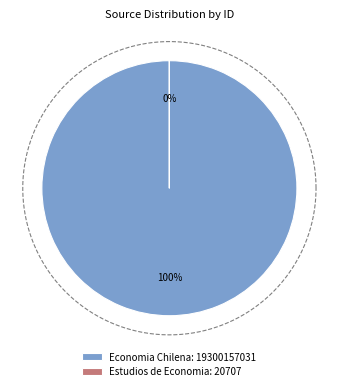

The Estudios de Economia slice represents 0% of the pie. True or false?

True